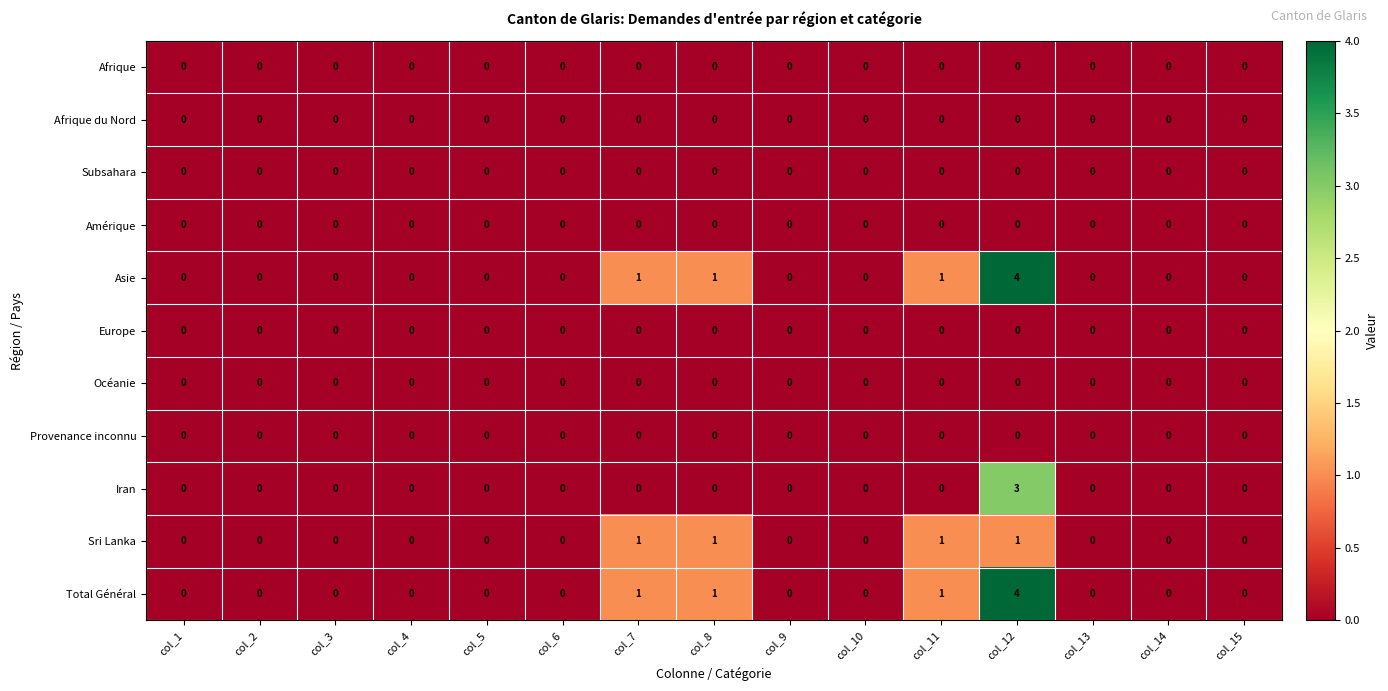

What is the total value across all series at col_12?

12